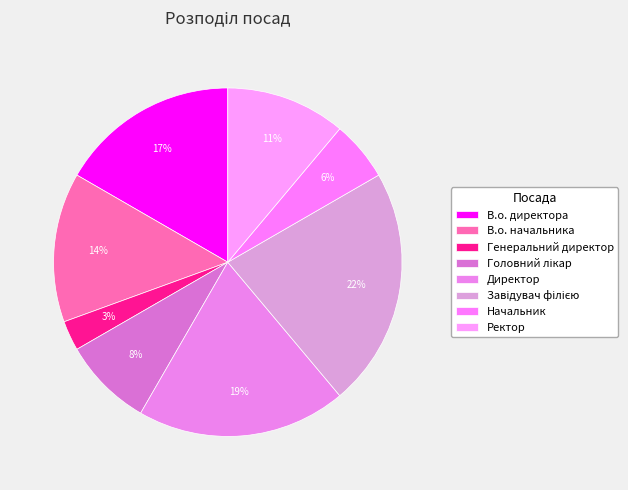

Approximately how many times larger is the value at Генеральний директор compared to Ректор?

0.2